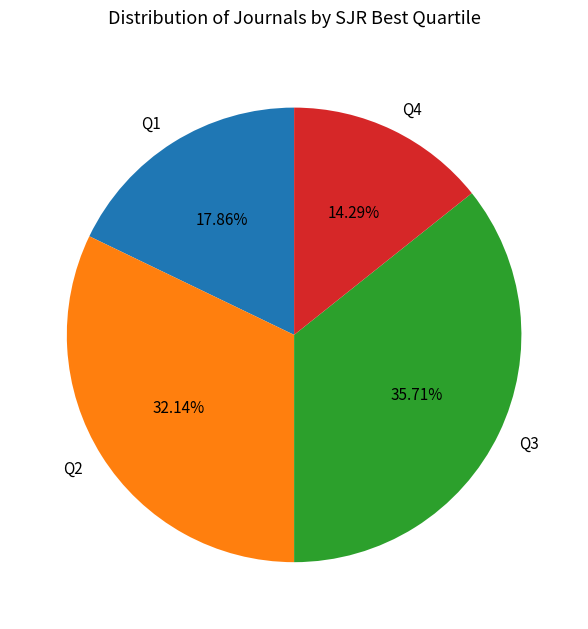

Combined, do Q1 and Q4 account for over 50%?

No